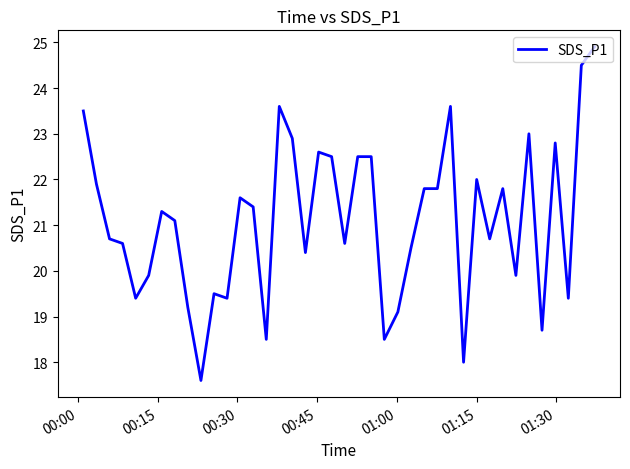

What is the difference between the maximum and minimum values?

7.3